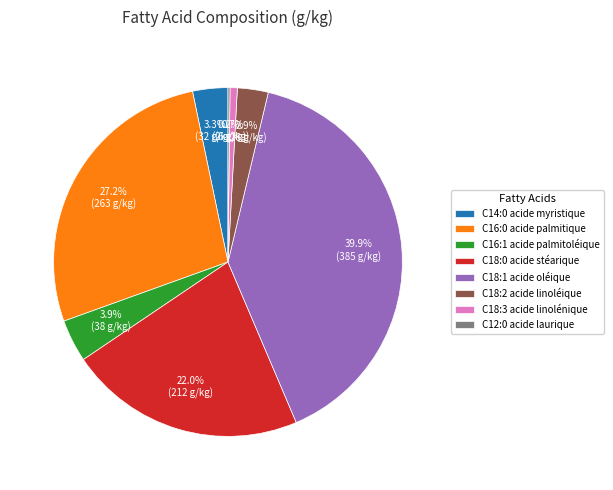

Which has a higher value, C16:1 acide palmitoléique or C18:2 acide linoléique?

C16:1 acide palmitoléique